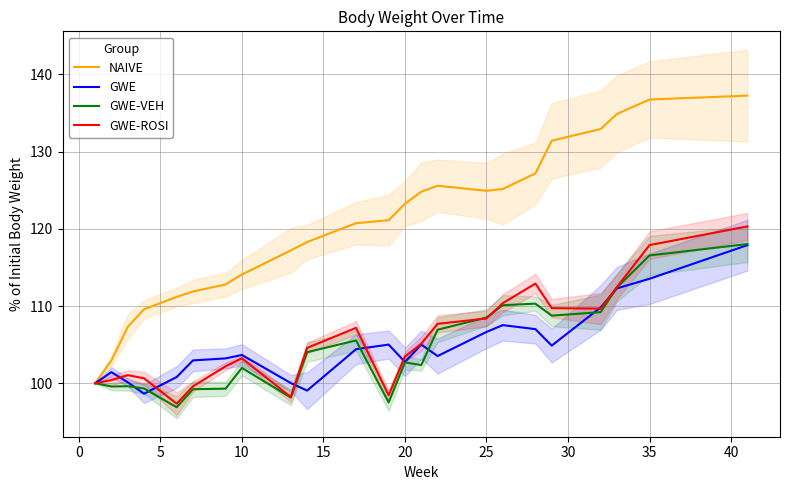

How many lines are shown in the chart?

4